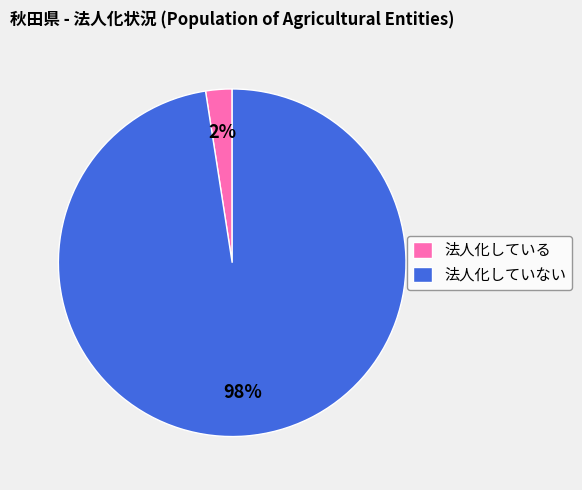

What is the largest slice in the pie chart?

法人化していない